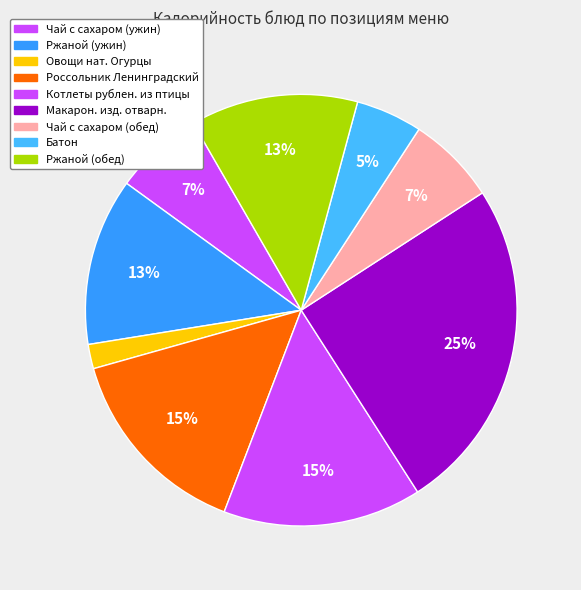

What is the ratio of the value at Чай с сахаром (ужин) to the value at Овощи нат. Огурцы?

3.7